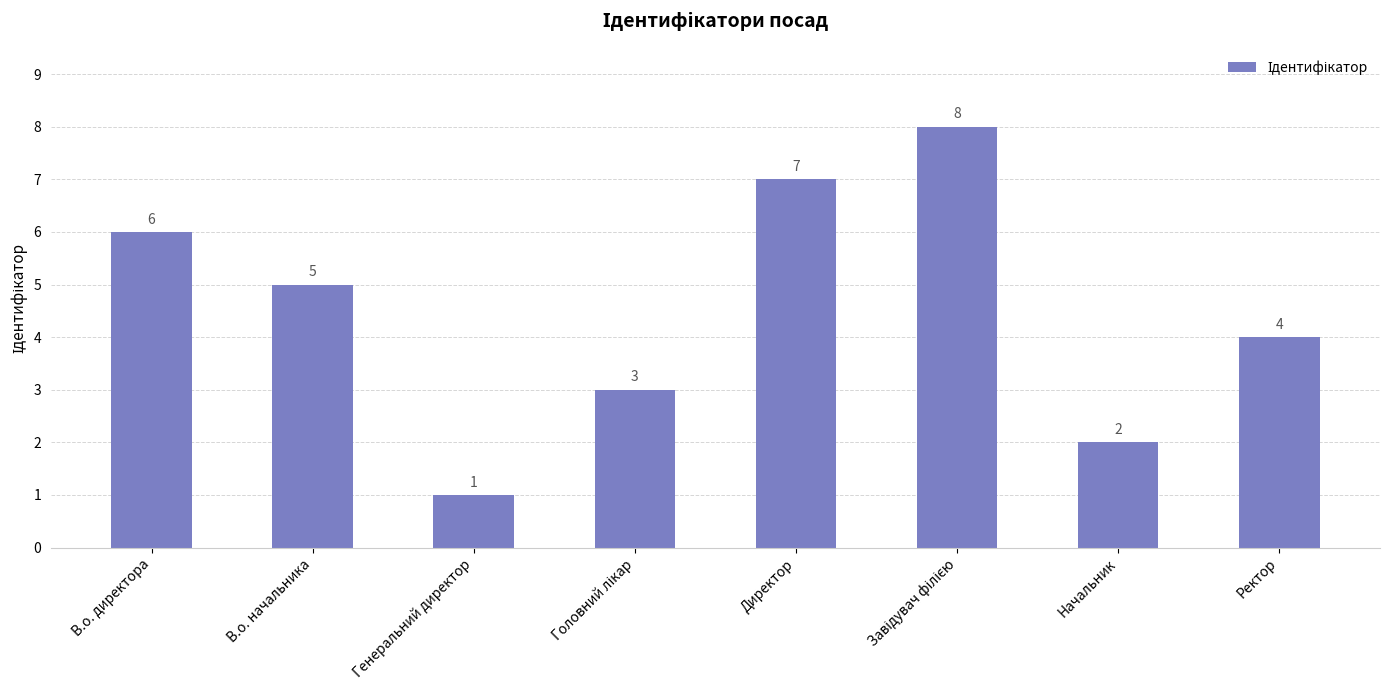

How many categories are shown in the chart?

8